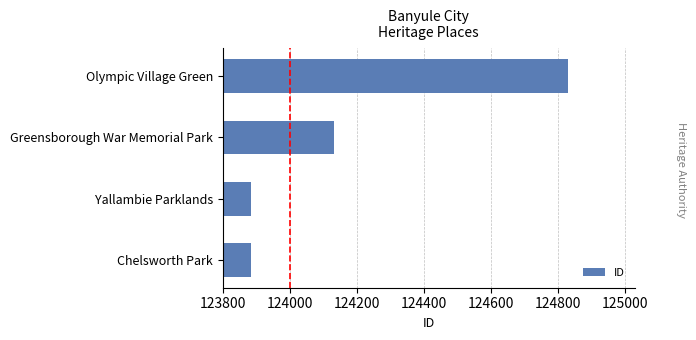

At which label is the value closest to 124357?

Greensborough War Memorial Park